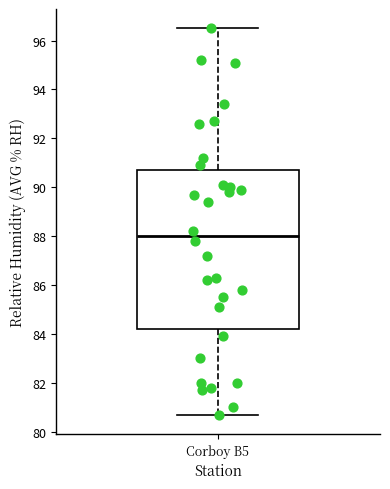

Where does the lower whisker of the box for Corboy B5 end on the y-axis? The values are not printed on the chart, so give them approximately, as read against the axis.

80.8